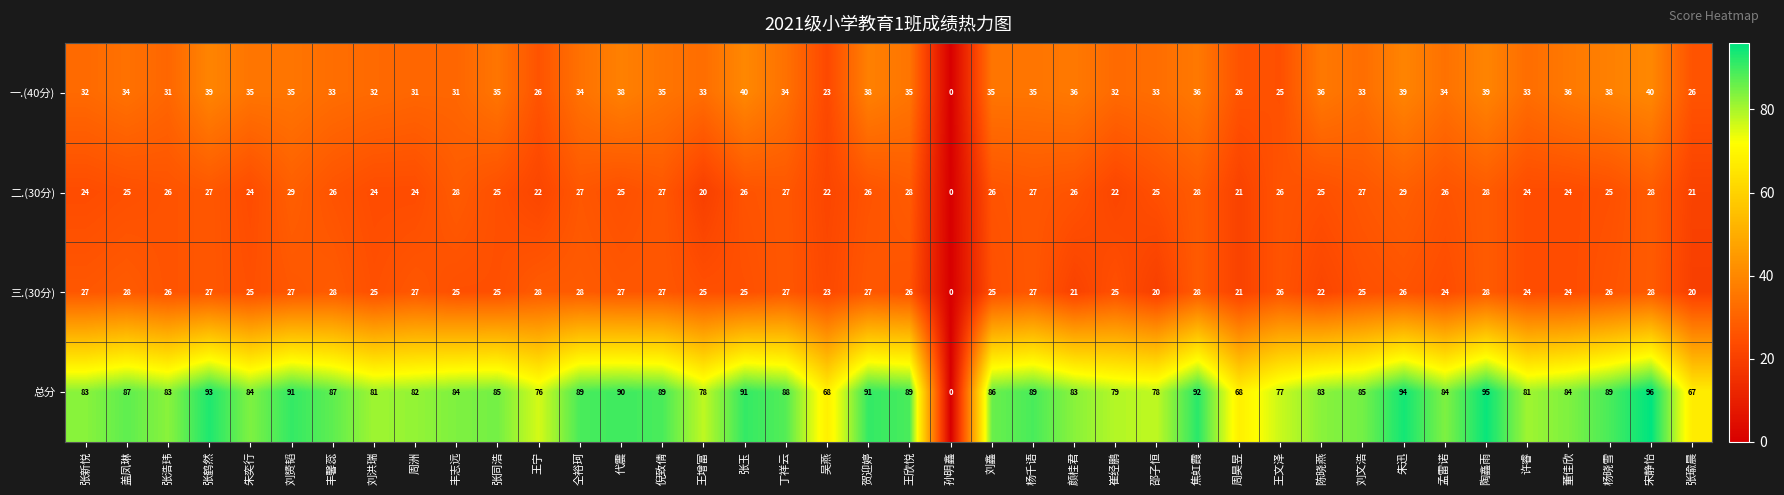

Rank the series by their maximum value, from highest to lowest.

总分, 一.(40分), 二.(30分), 三.(30分)